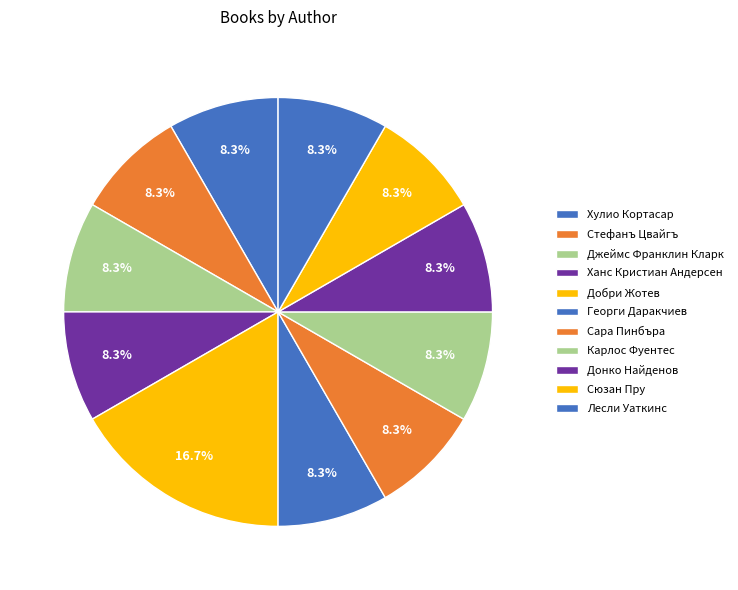

To the nearest percent, what is the average slice percentage?

9%